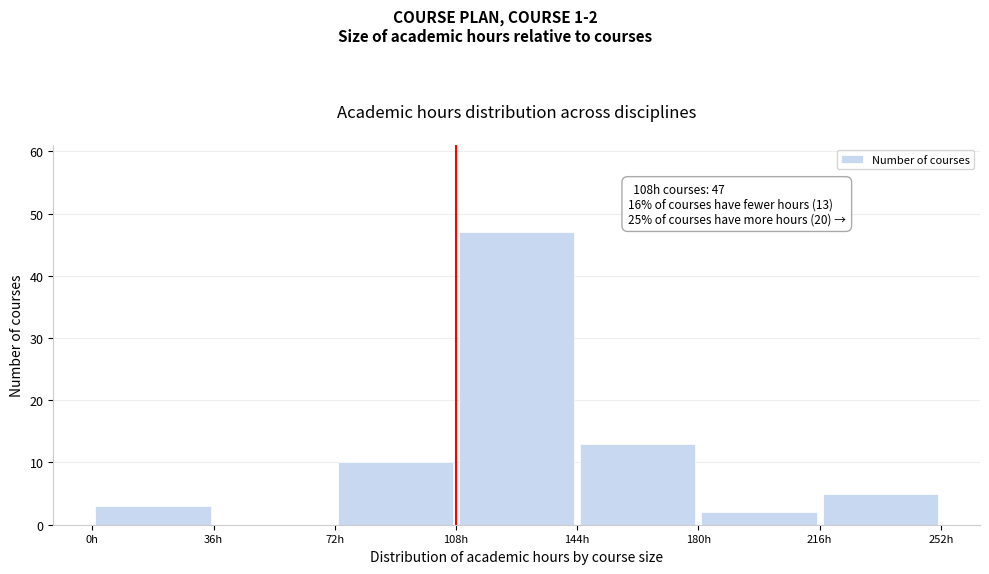

Which range on the x-axis has the tallest bar?

108 to 144